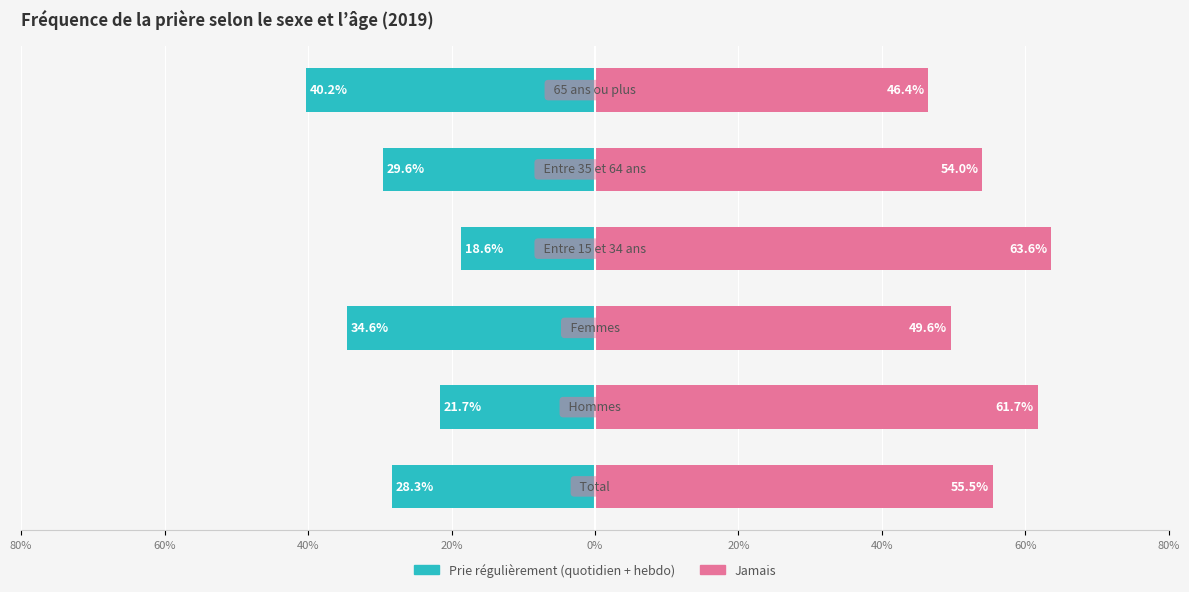

What is the difference between the second highest and minimum values in the Jamais series?

15.3